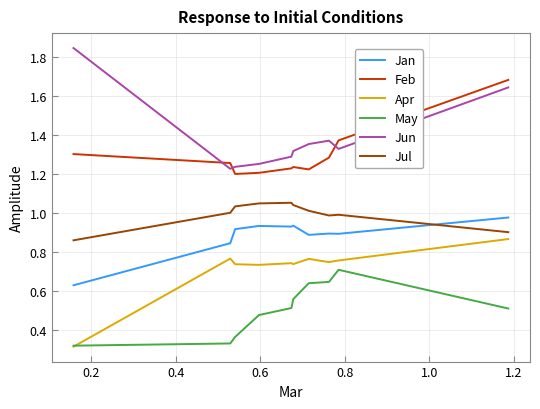

In May, how many points are higher than both neighbors (excluding endpoints)?

1